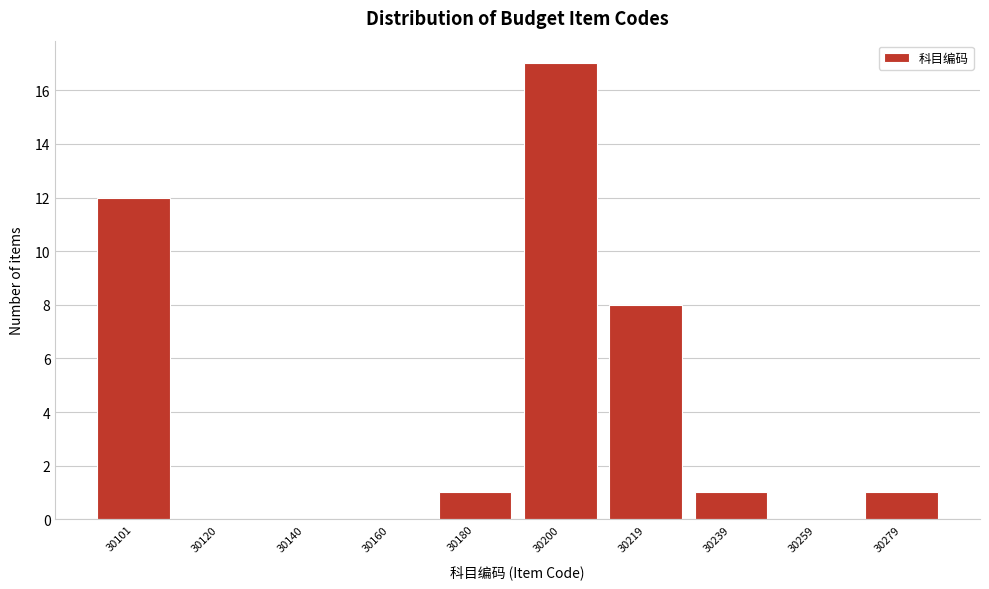

Reading right to left, what are all the values shown in this chart?

30279=1	30259=0	30239=1	30219=8	30200=17	30180=1	30160=0	30140=0	30120=0	30101=12